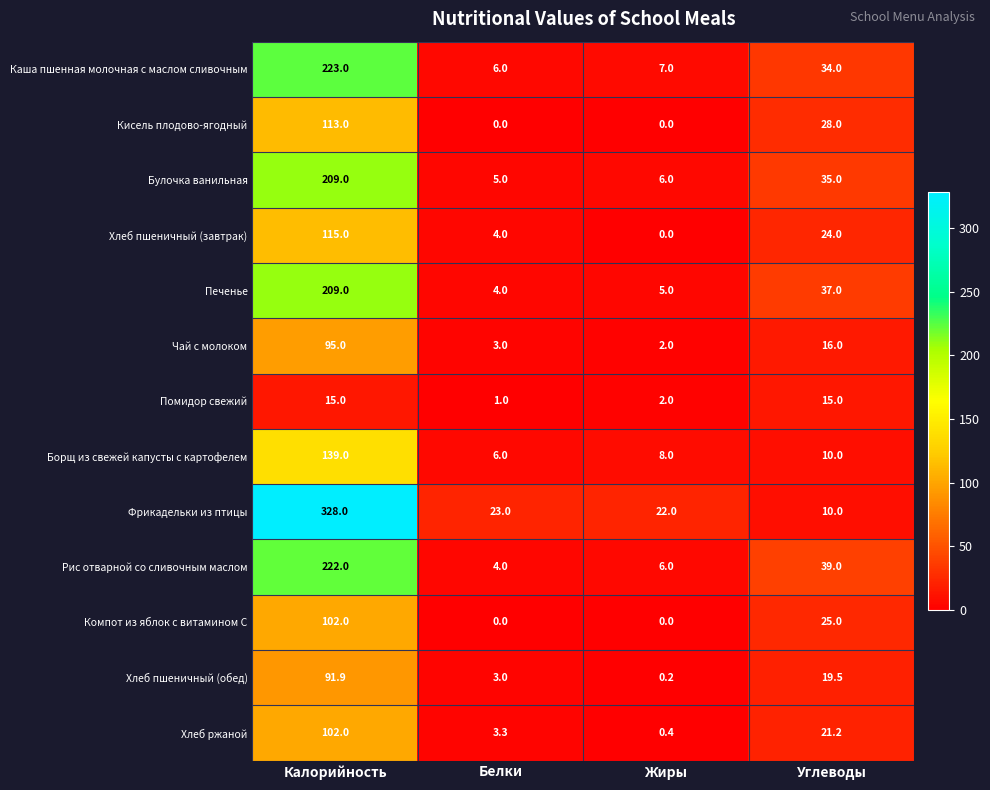

What is the minimum value for Борщ из свежей капусты с картофелем?

6.0